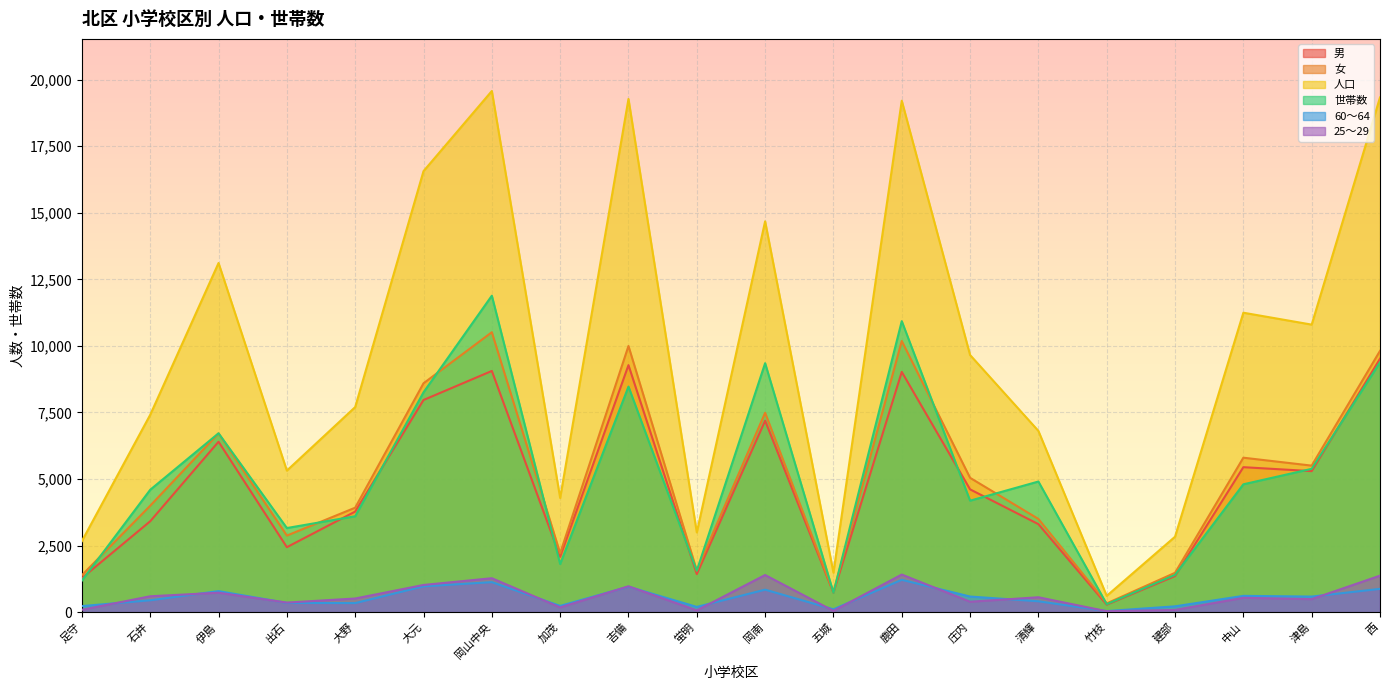

Reading right to left, list all the values displayed in this chart.

男: 9519	5297	5446	1356	282	3306	4613	9025	732	7191	1430	9279	2077	9061	7969	3779	2441	6402	3415	1281
女: 9815	5504	5802	1478	330	3502	5046	10186	752	7490	1564	9998	2213	10515	8597	3924	2876	6713	3999	1389
人口: 19334	10801	11248	2834	612	6808	9659	19211	1484	14681	2994	19277	4290	19576	16566	7703	5317	13115	7414	2670
世帯数: 9385	5384	4803	1400	301	4907	4188	10931	732	9352	1557	8472	1807	11887	8257	3603	3160	6719	4598	1186
60～64: 875	586	612	219	41	409	587	1216	108	845	197	956	235	1128	970	341	347	790	447	228
25～29: 1371	490	539	84	35	560	392	1413	48	1395	67	972	178	1275	1022	513	360	730	597	89